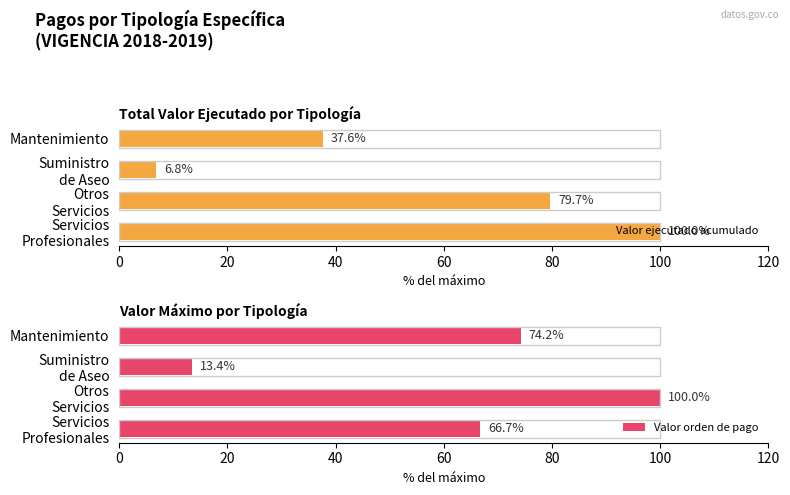

What is the maximum value for Valor orden de pago?

100.0